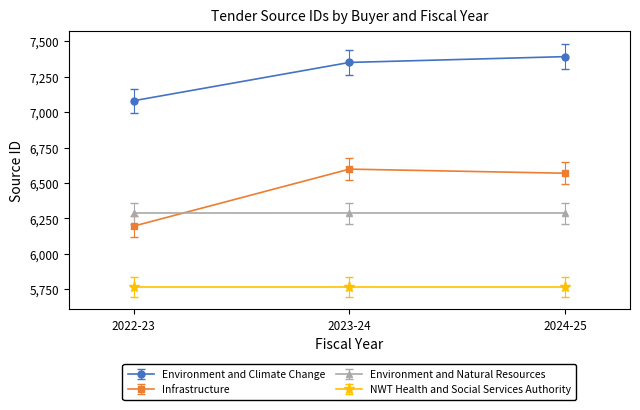

Reading left to right, transcribe all the data shown in this chart.

Environment and Climate Change: 7080	7350	7391
Infrastructure: 6196	6598	6569
Environment and Natural Resources: 6287	6287	6287
NWT Health and Social Services Authority: 5769	5769	5769